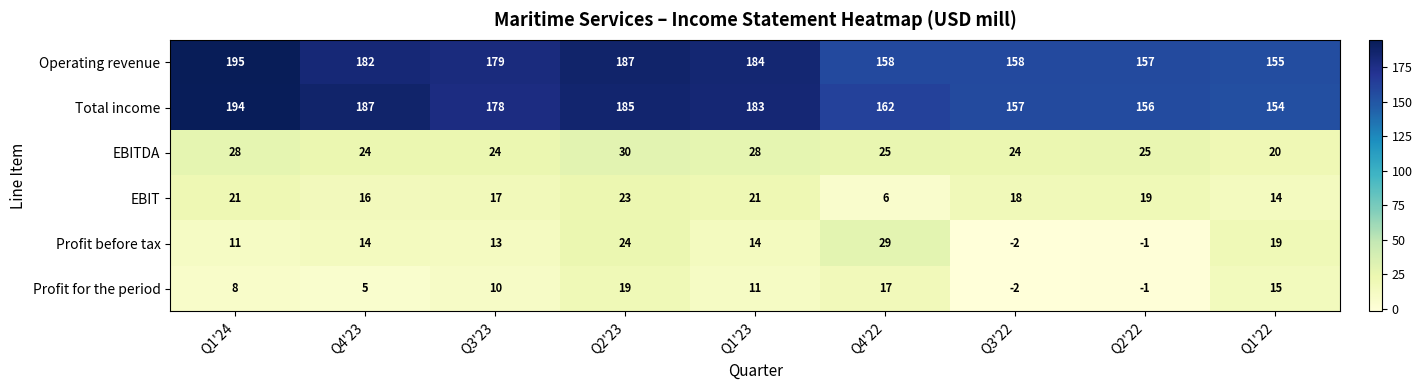

What is the sum of all Total income values?

1556